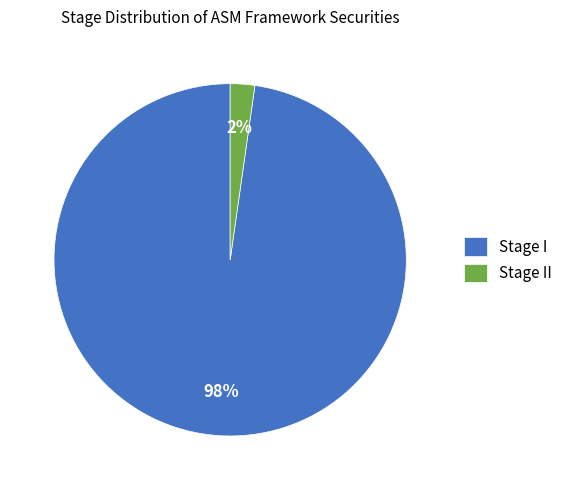

To the nearest percent, what is the average slice percentage?

50%